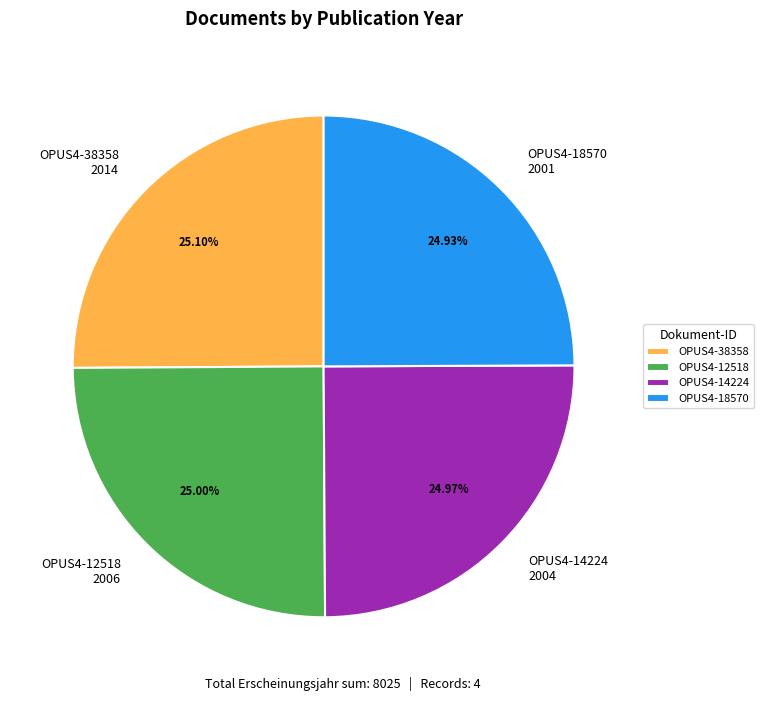

Is it true that OPUS4-18570 is 17% of the pie?

False